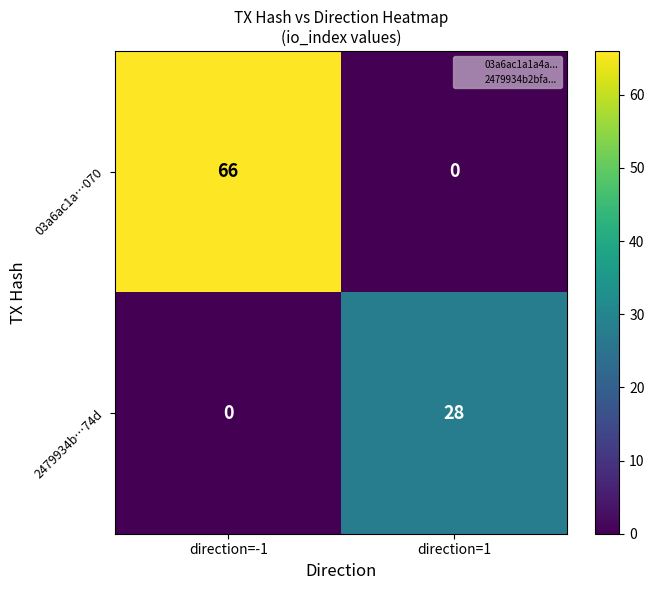

How many categories are shown in the chart?

2